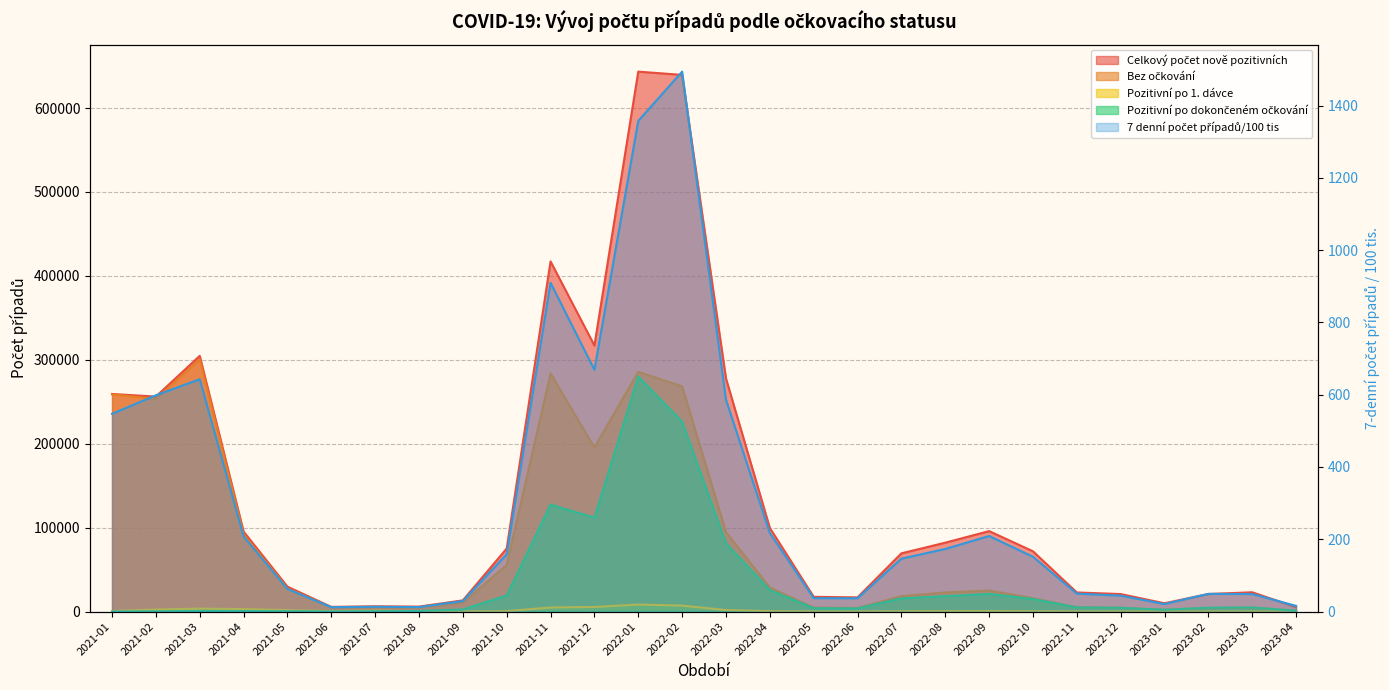

What are all the series names shown in the legend?

Celkový počet nově pozitivních, Bez očkování, Pozitivní po 1. dávce, Pozitivní po dokončeném očkování, 7 denní počet případů/100 tis